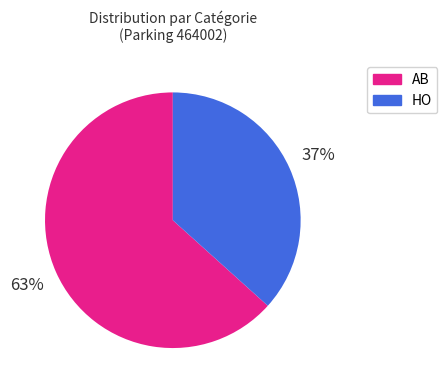

To the nearest percent, what portion does HO represent?

37%